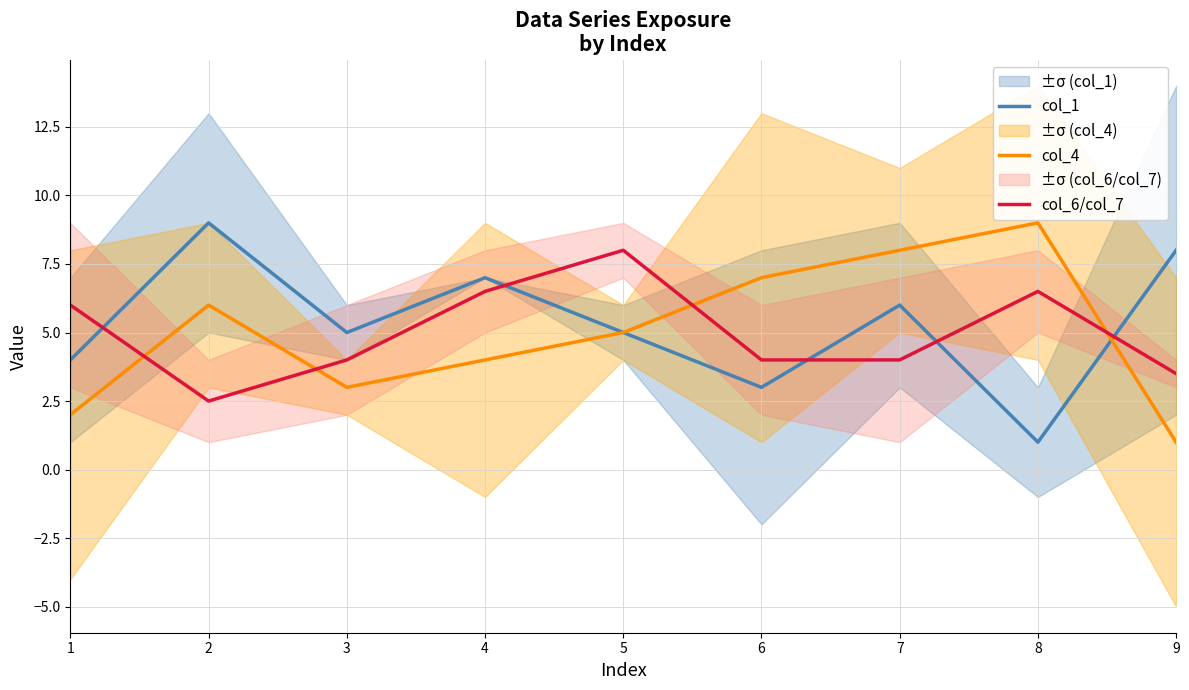

Reading left to right, transcribe all the data shown in this chart.

col_1: 4.0	9.0	5.0	7.0	5.0	3.0	6.0	1.0	8.0
col_4: 2.0	6.0	3.0	4.0	5.0	7.0	8.0	9.0	1.0
col_6/col_7: 6.0	2.5	4.0	6.5	8.0	4.0	4.0	6.5	3.5